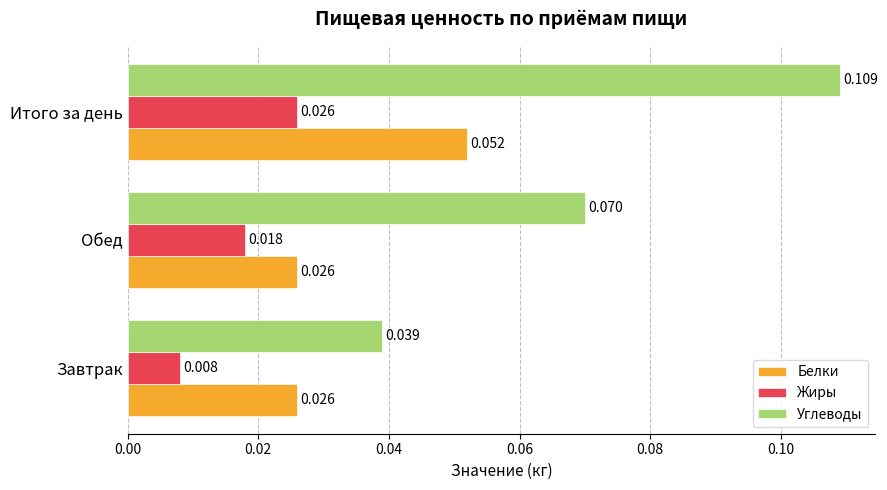

List the labels in order of Углеводы value, largest first.

Итого за день, Обед, Завтрак